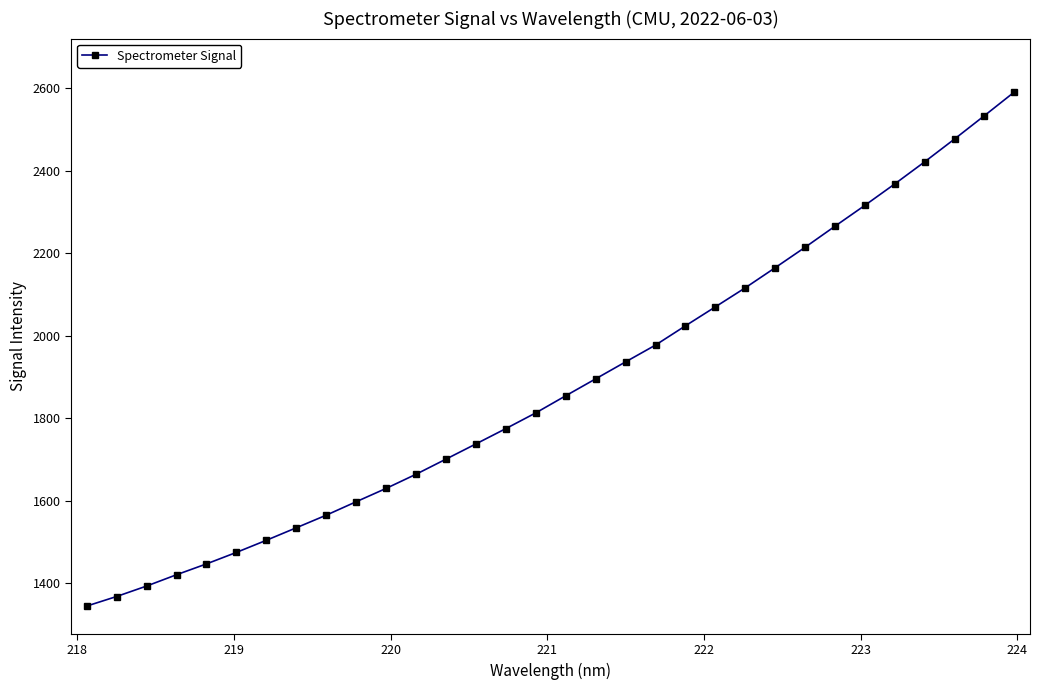

What is the value of the 21st point from the left?

2023.8